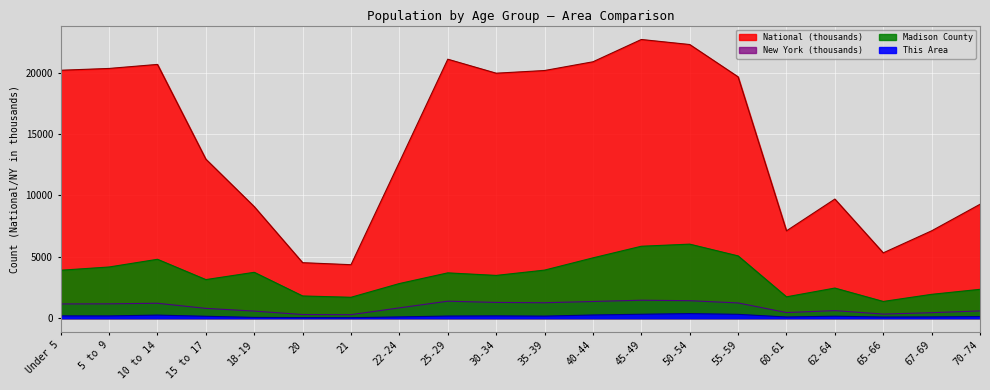

Where is the first local minimum for This Area?

5 to 9